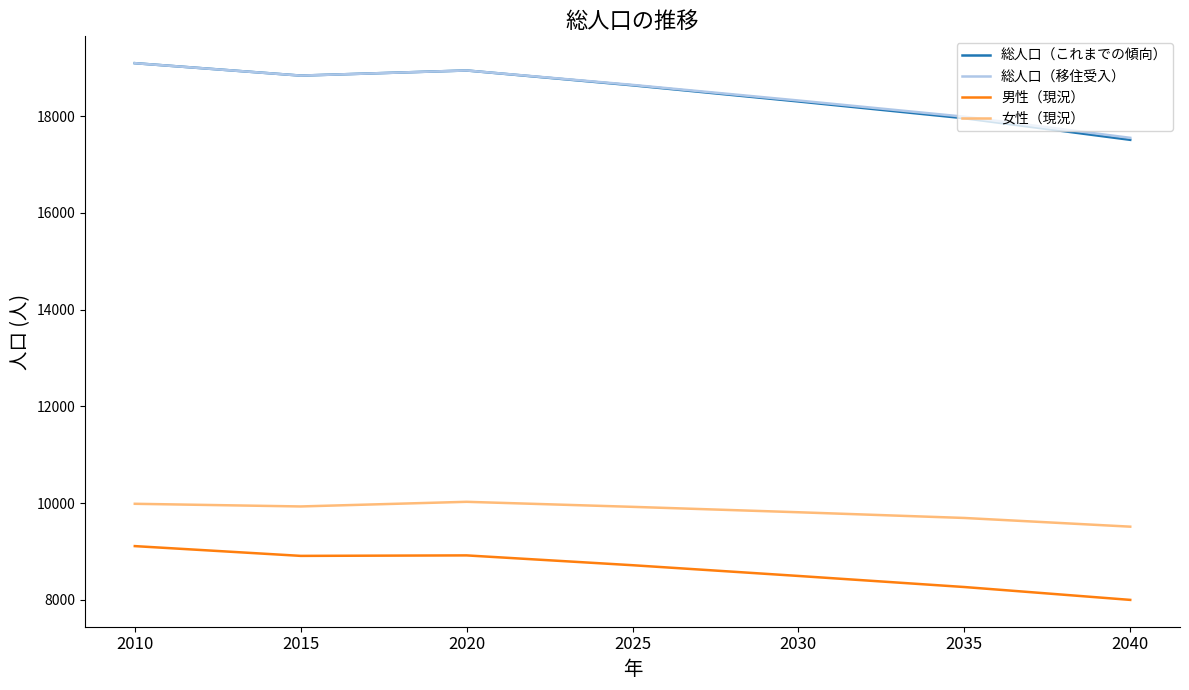

What is the lowest value of the 女性（現況） series?

9513